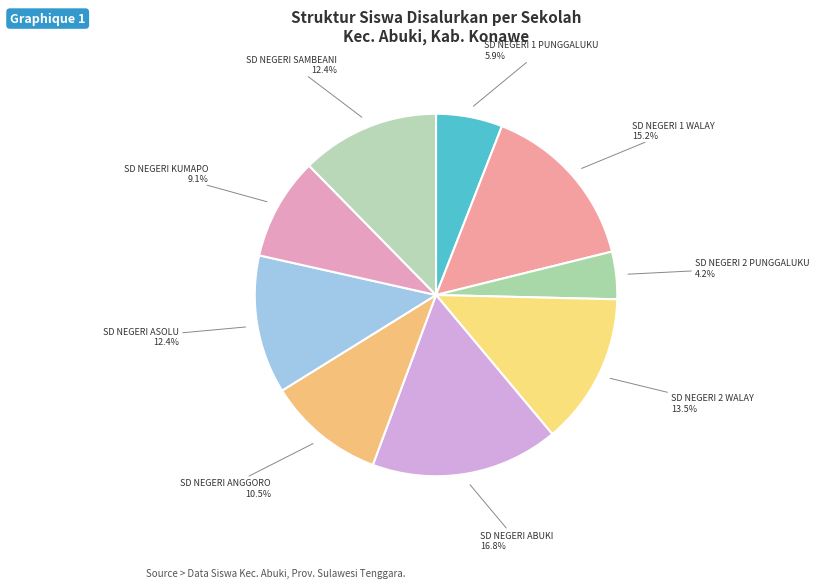

Count the number of slices in the pie.

9